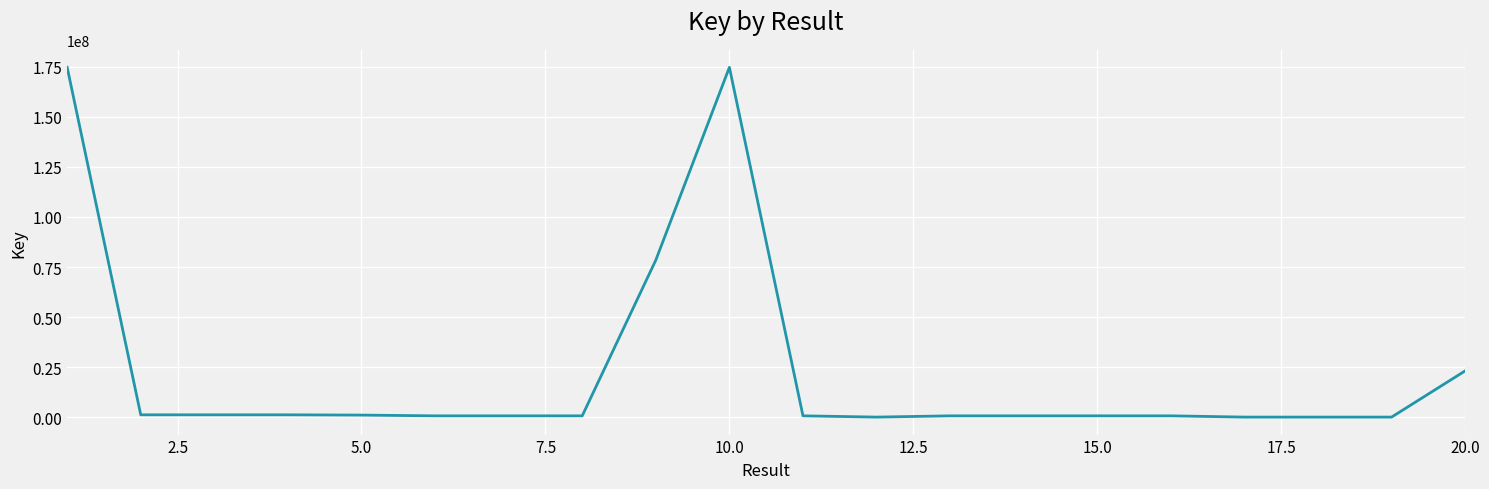

What is the difference between the maximum and minimum values?

174671094